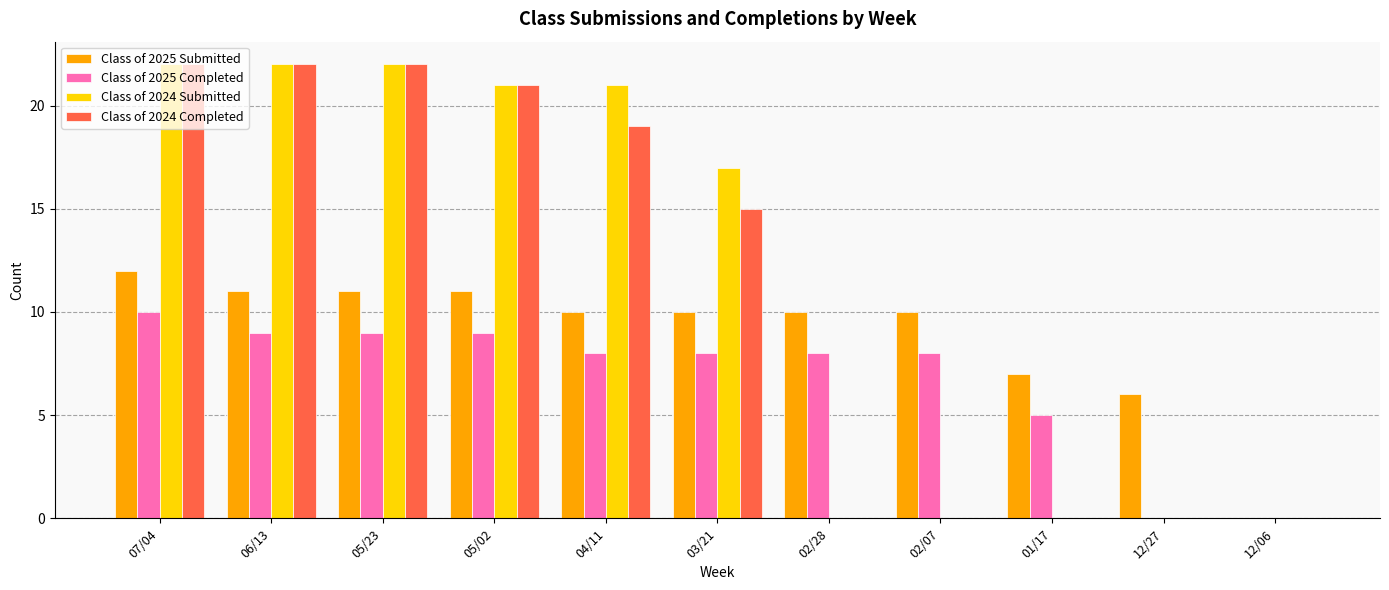

What is the maximum value shown in the chart?

22